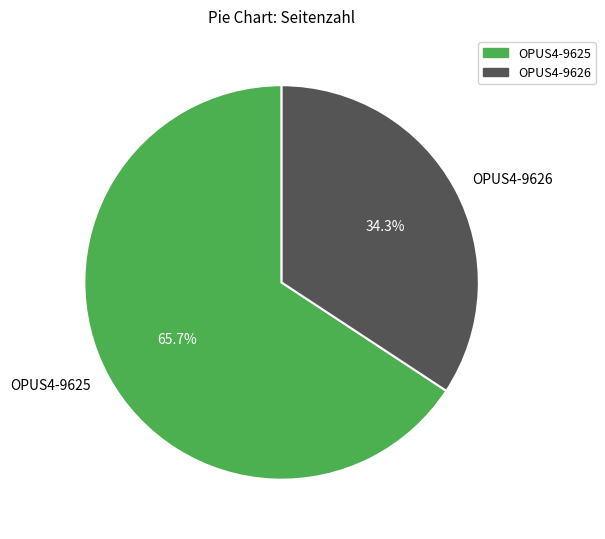

To the nearest percent, what is the difference between the OPUS4-9625 and OPUS4-9626 slice percentages?

31%